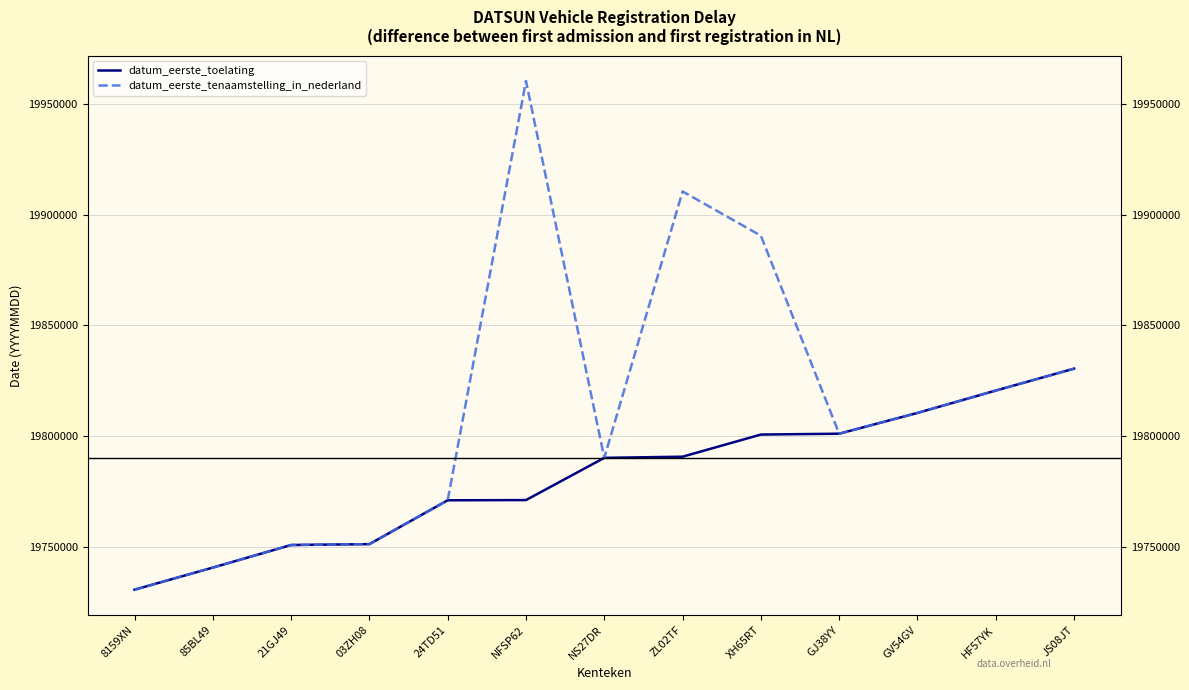

True or false: datum_eerste_tenaamstelling_in_nederland has more than 0 points higher than both neighbors.

True